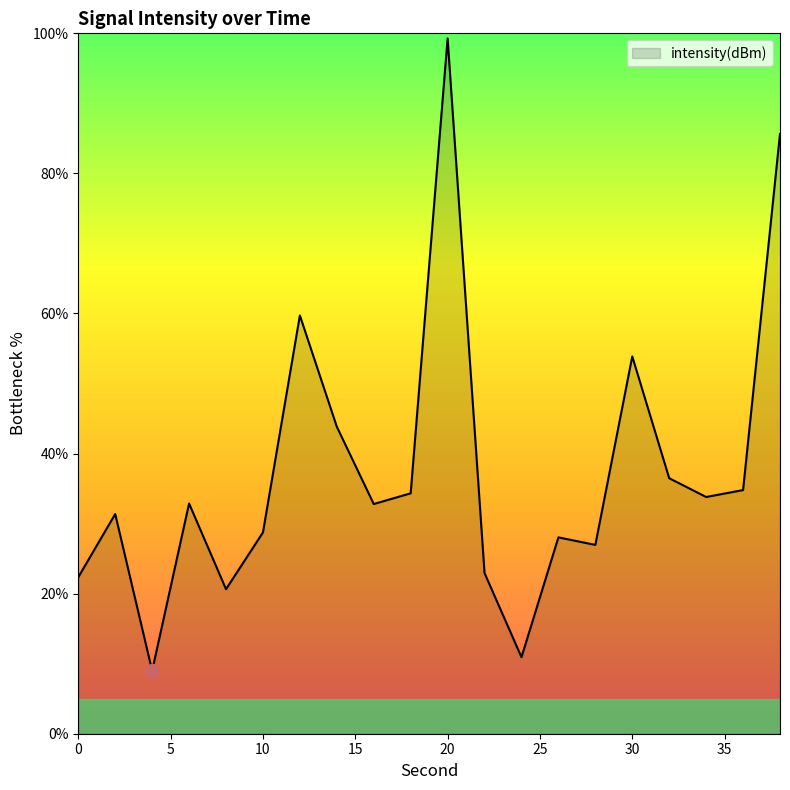

What is the minimum value shown in the chart?

9.0